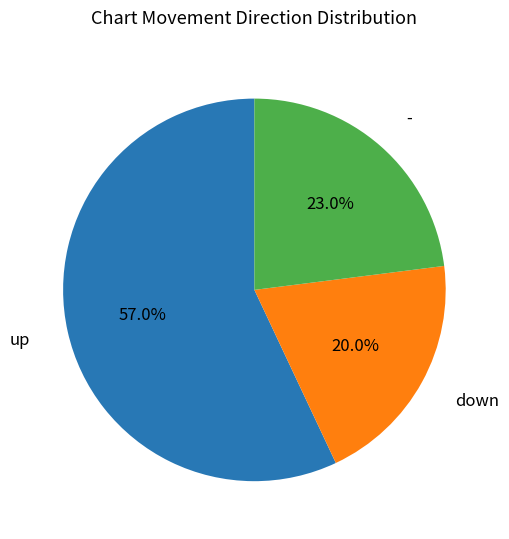

Is there a majority slice in this chart?

Yes